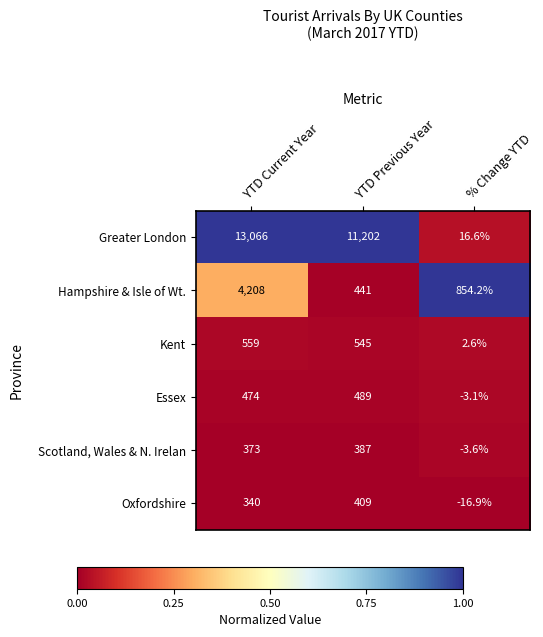

True or false: Oxfordshire has a value of 340.0 at YTD Current Year.

True